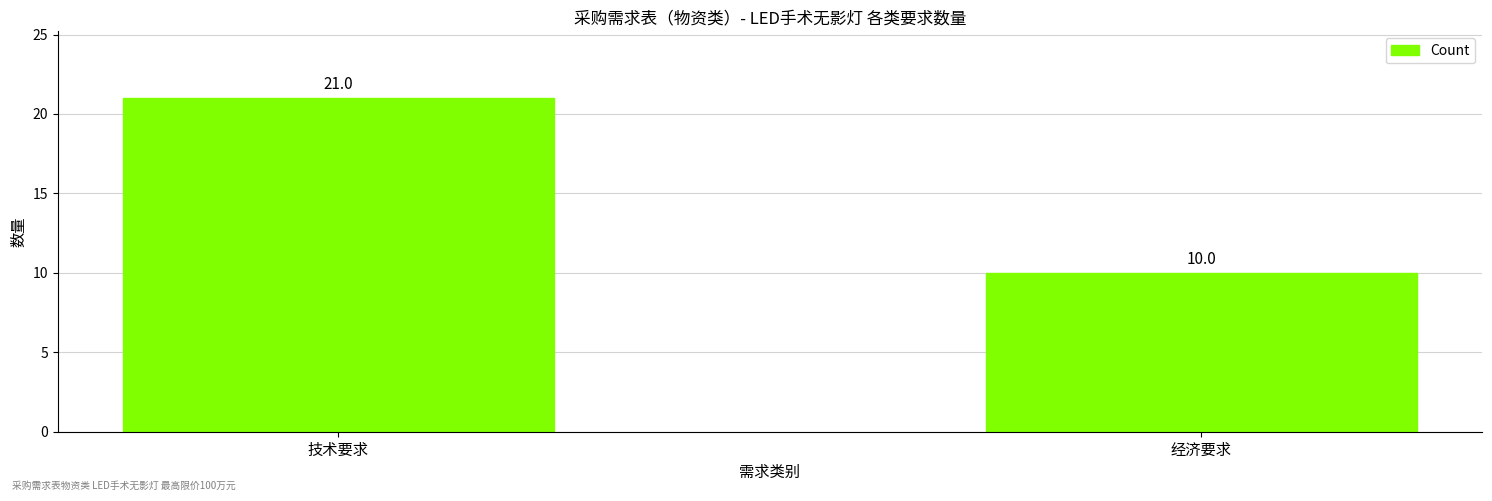

Rank the categories by value from lowest to highest.

经济要求, 技术要求